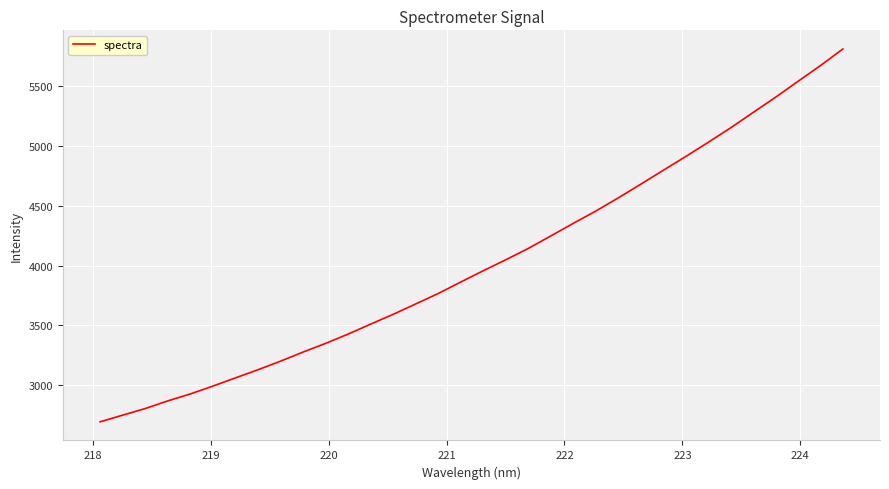

What is the difference between the maximum and minimum values?

3118.7